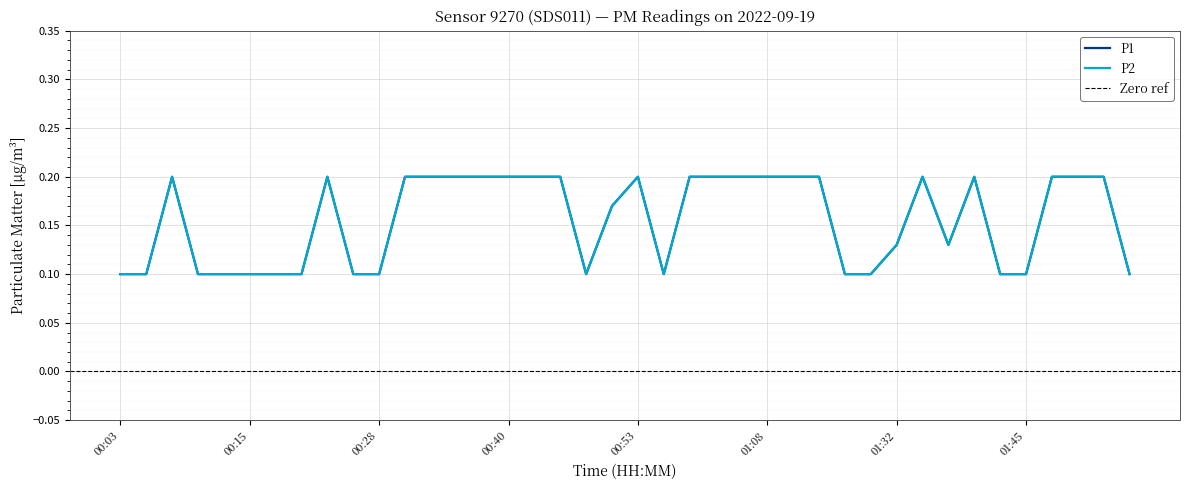

How many P1 values are between 0 and 1?

40